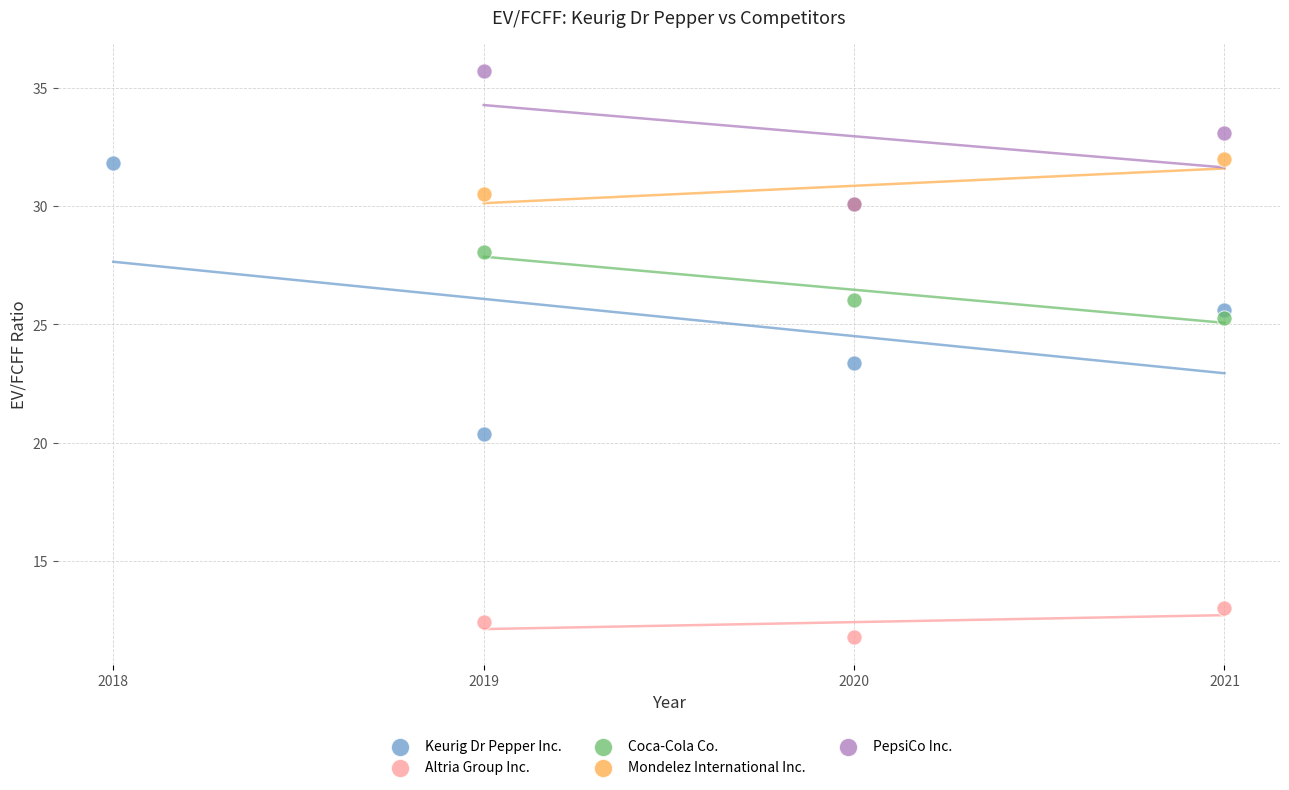

What are all the series names shown in the legend?

Keurig Dr Pepper Inc., Altria Group Inc., Coca-Cola Co., Mondelez International Inc., PepsiCo Inc.